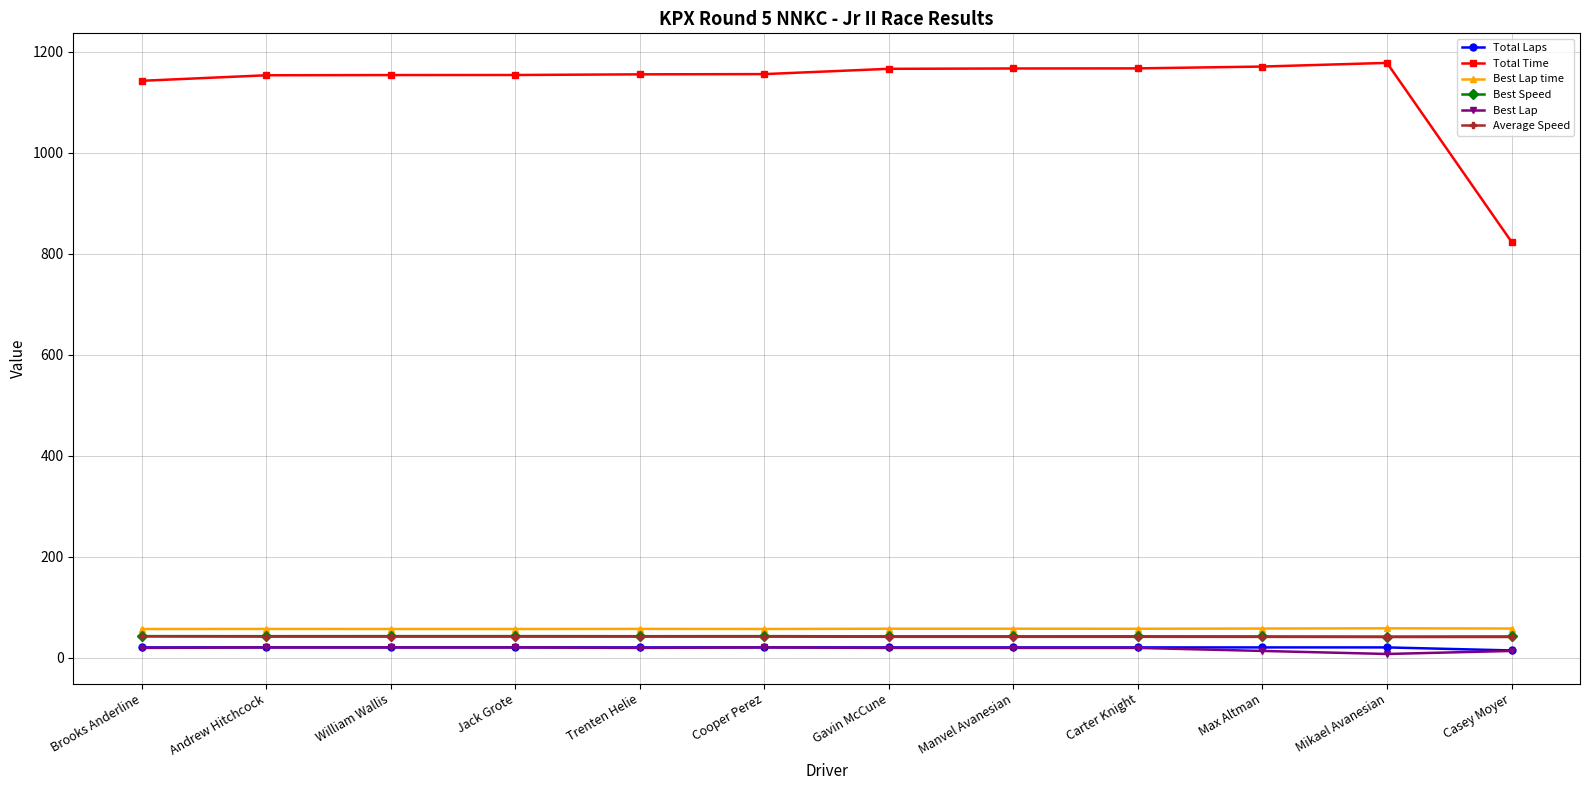

What is the highest value of the Total Time series?

1177.7